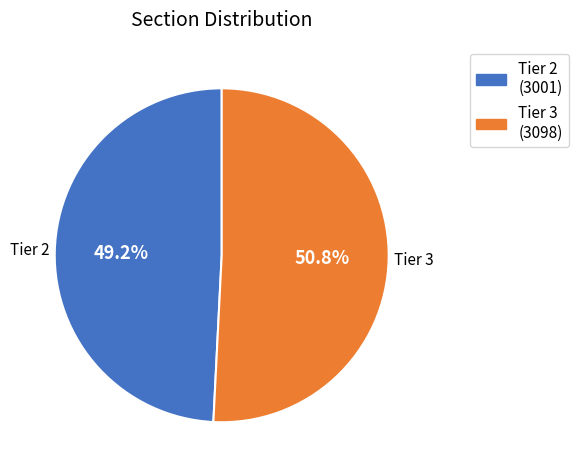

Which has a higher value, Tier 2 or Tier 3?

Tier 3